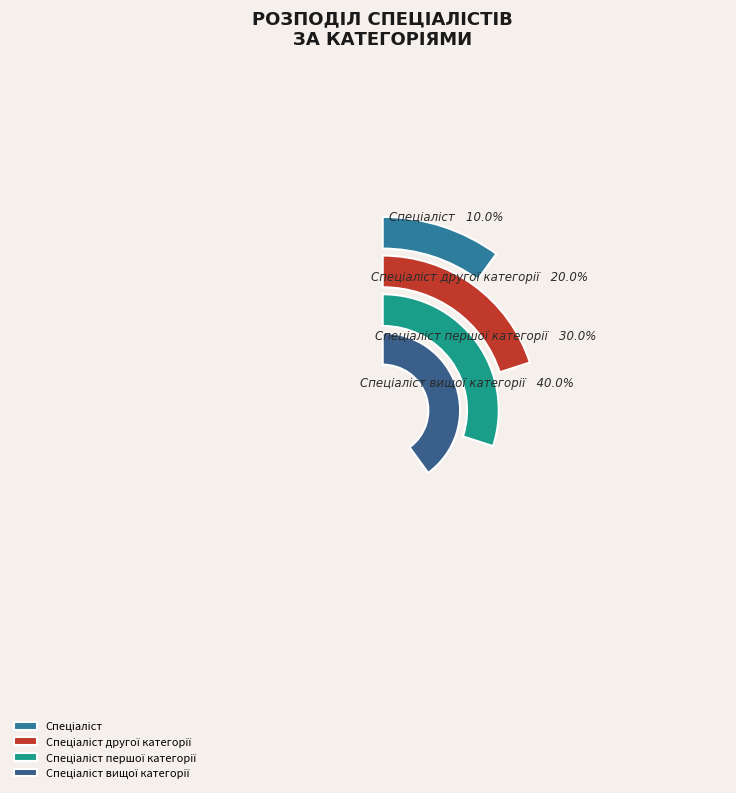

Is there a majority slice in this chart?

No